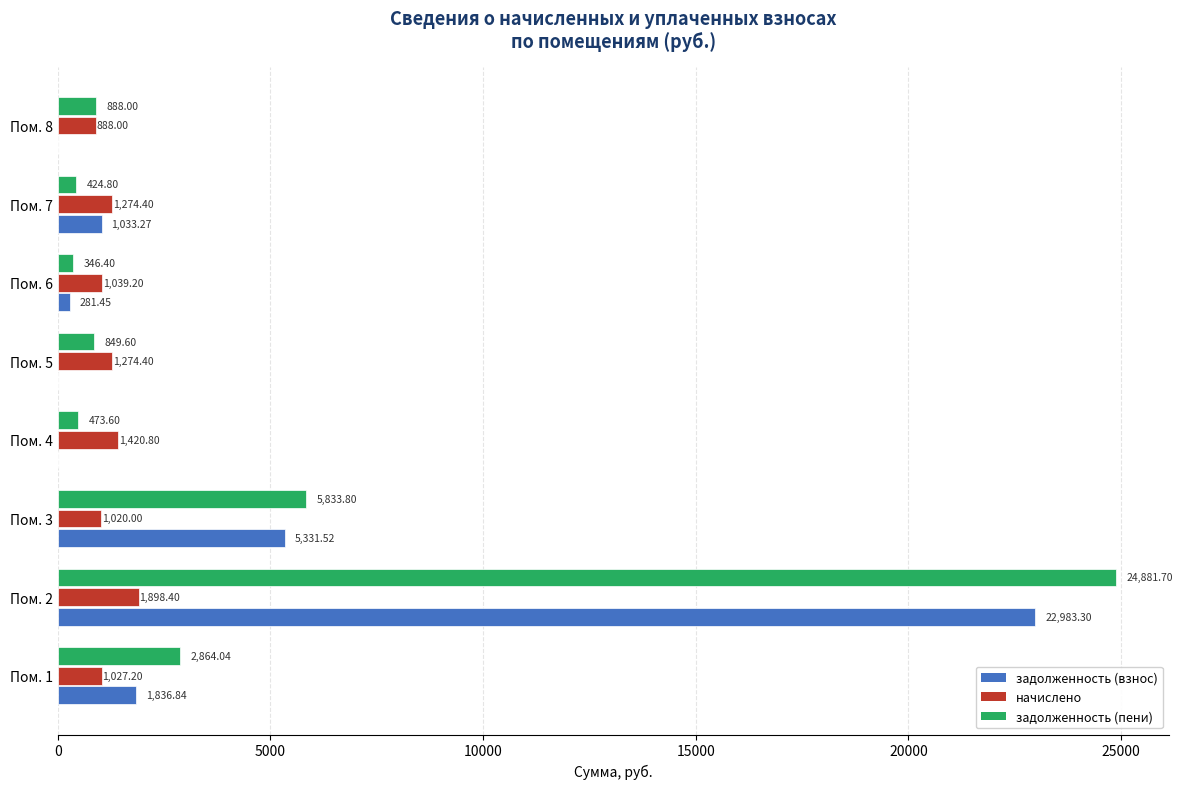

What is the total value across all series at Пом. 8?

1776.0